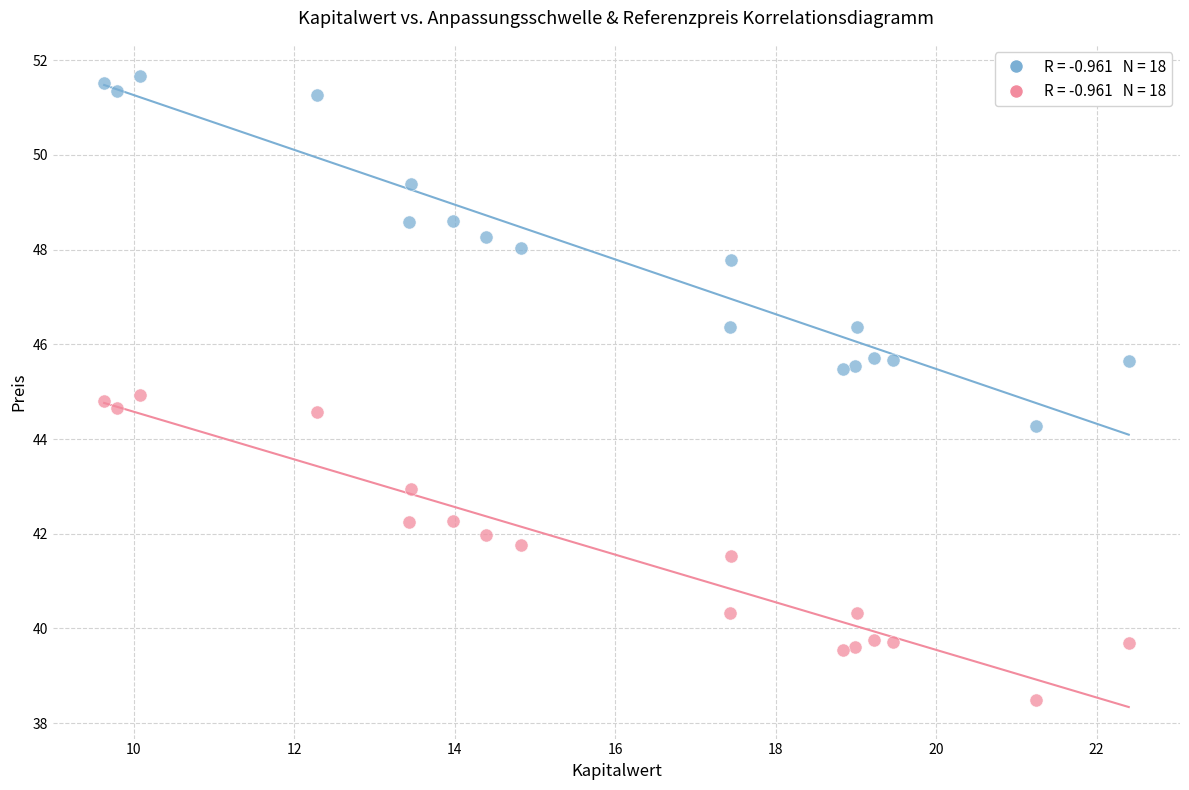

Across all data points, what is the range of X values (max minus min)?

12.8